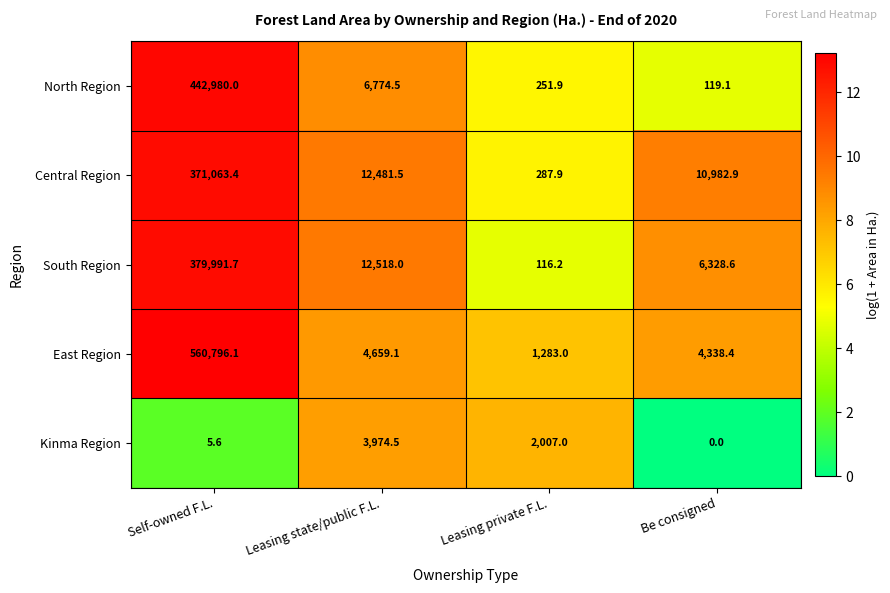

What is the sum of all South Region values?

398954.5